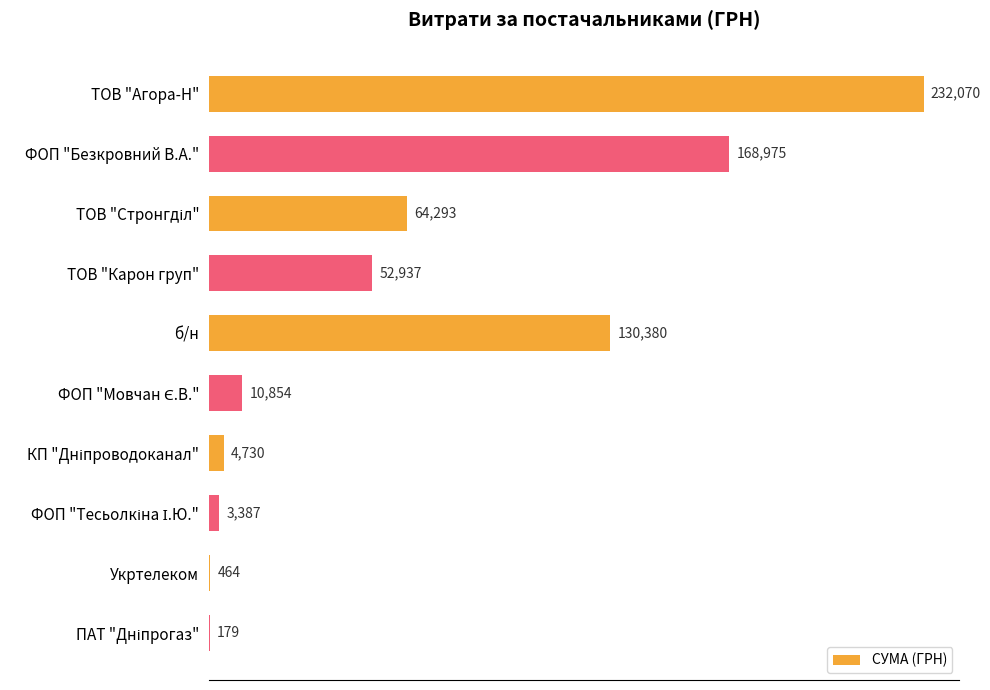

What is the approximate value at б/н?

130379.7